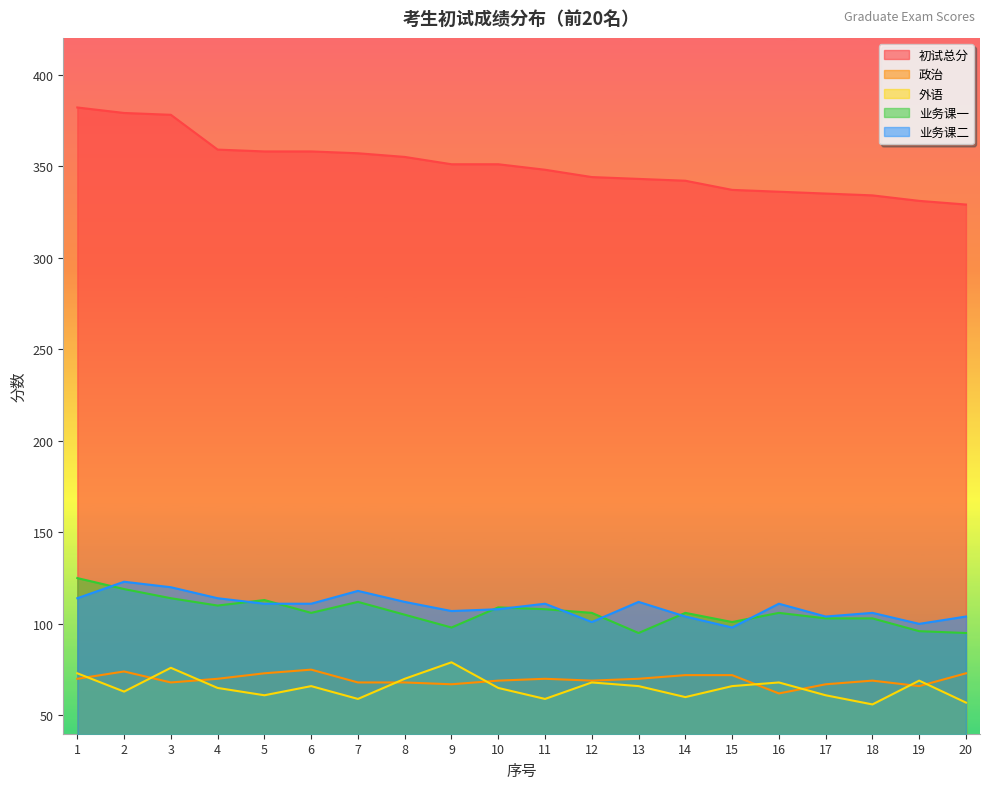

Does the chart display data point markers on the line(s)?

No